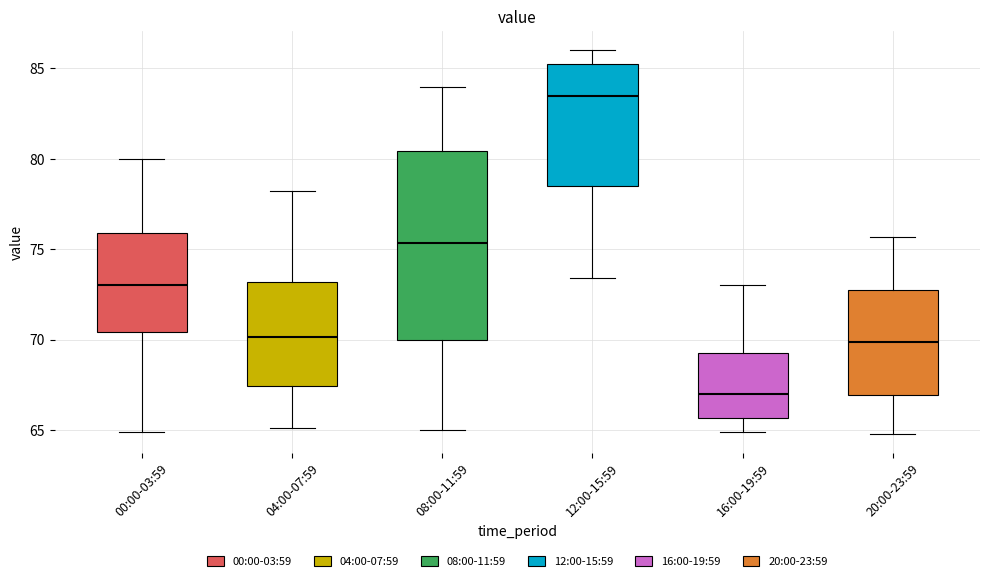

Comparing the boxes themselves (not the whiskers), which one is the tallest?

08:00-11:59